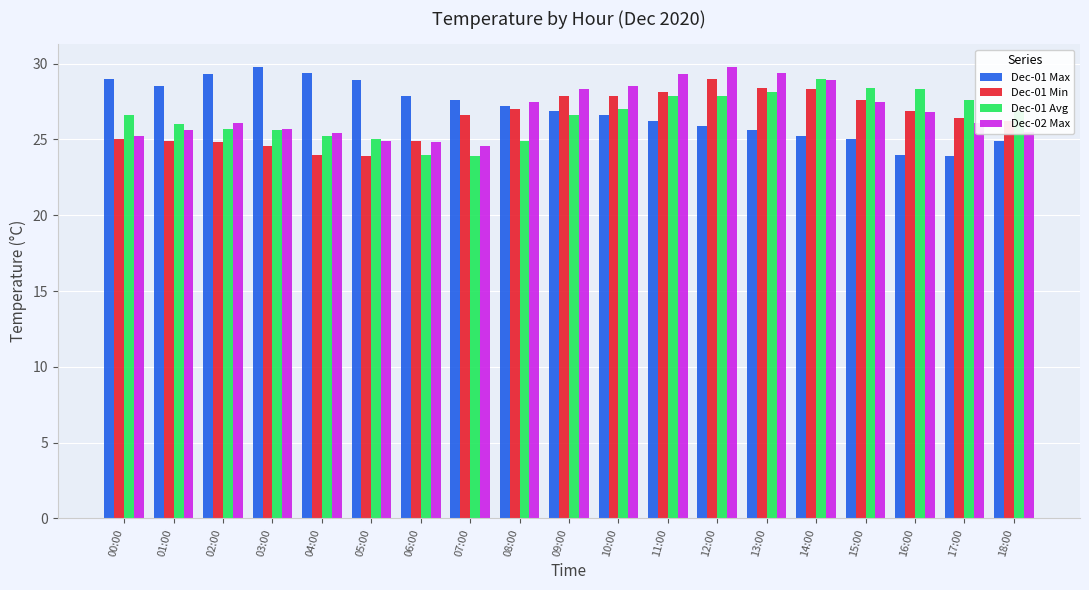

What is the minimum value for Dec-02 Max?

24.6